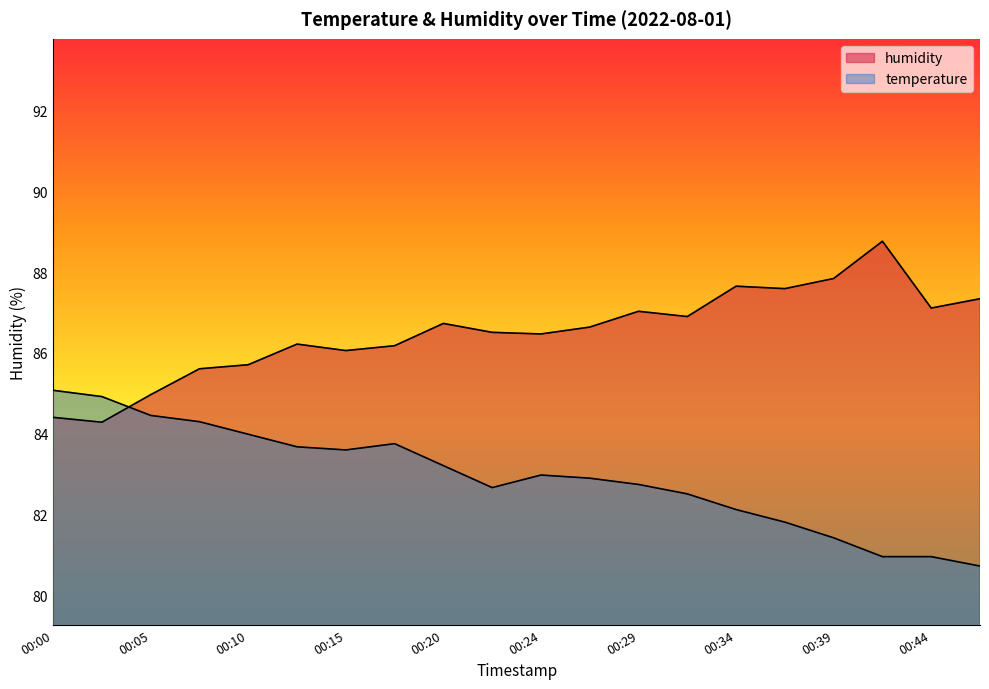

Does the chart display data point markers on the line(s)?

No